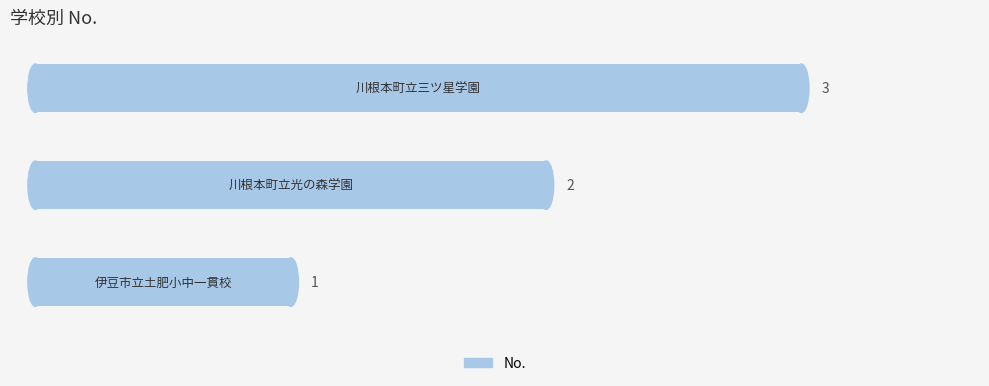

What is the maximum value shown in the chart?

3